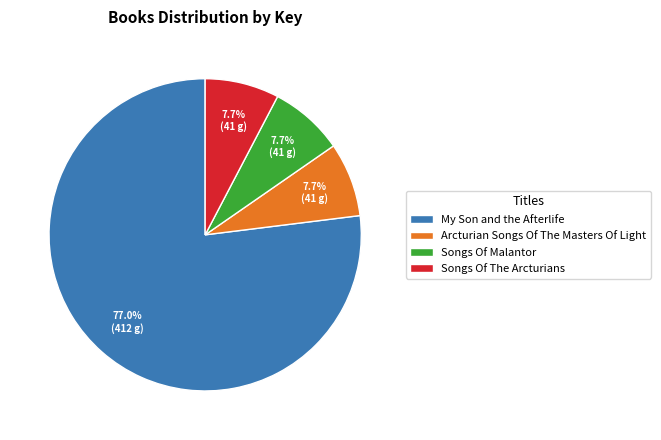

Which category has the biggest portion of the pie?

My Son and the Afterlife